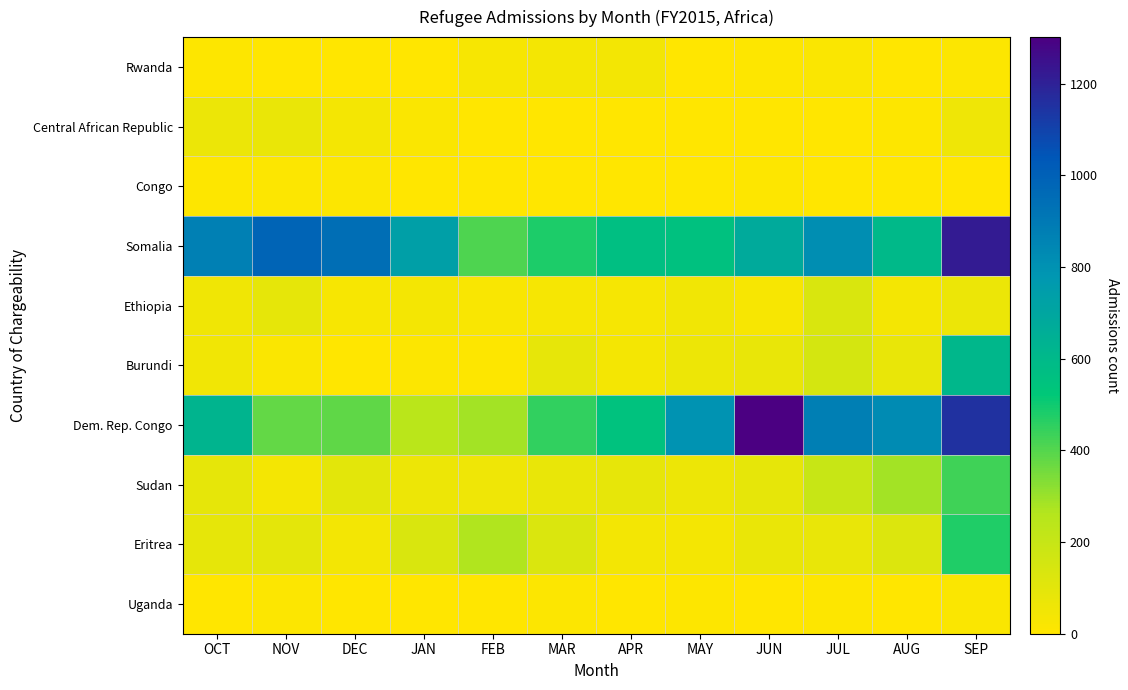

List the series in order of their peak value, lowest first.

Congo, Uganda, Rwanda, Central African Republic, Ethiopia, Sudan, Eritrea, Burundi, Somalia, Dem. Rep. Congo